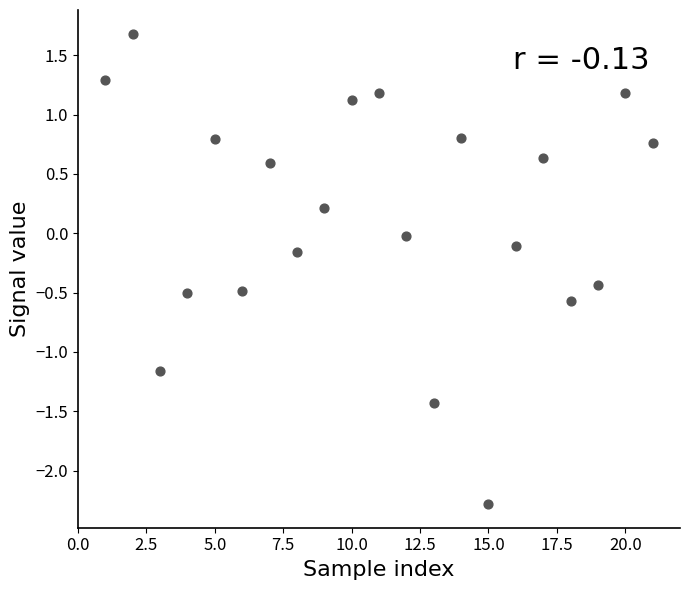

What is the range of X values (max minus min)?

20.0